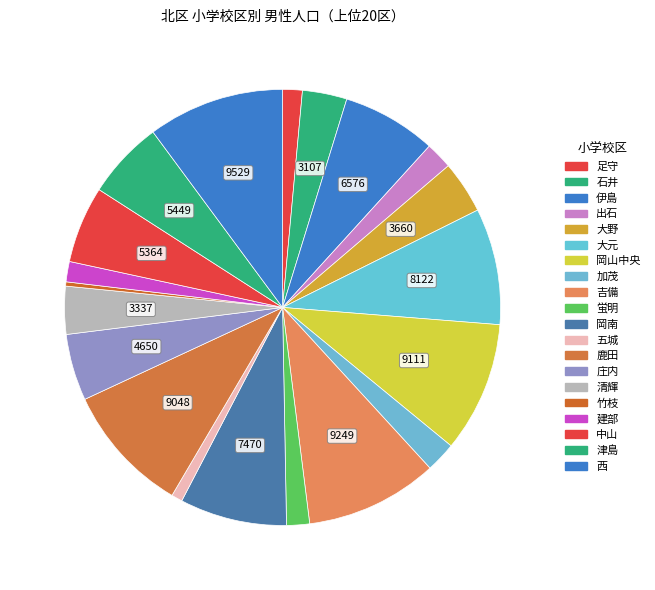

How many segments does this pie chart have?

20